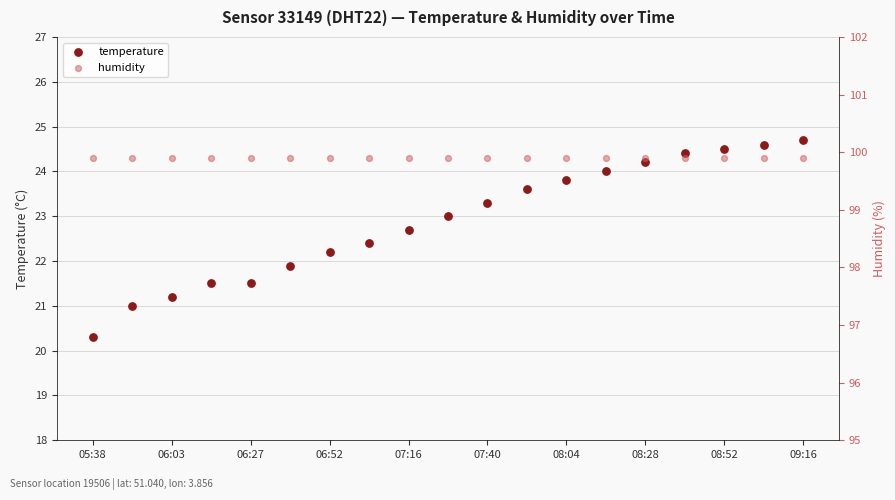

Which series has the largest total across all categories?

humidity